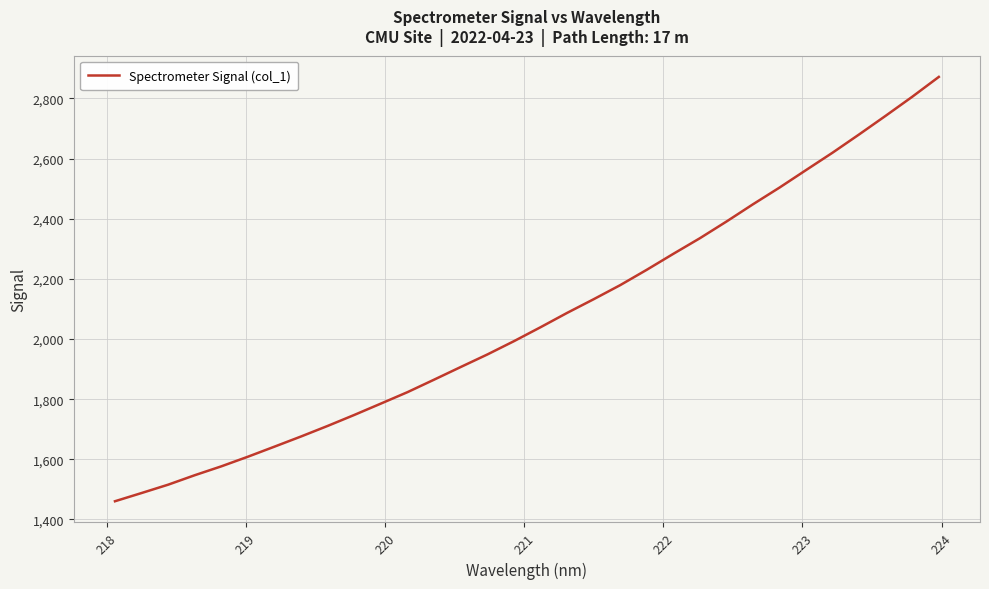

What is the greatest value displayed?

2871.6